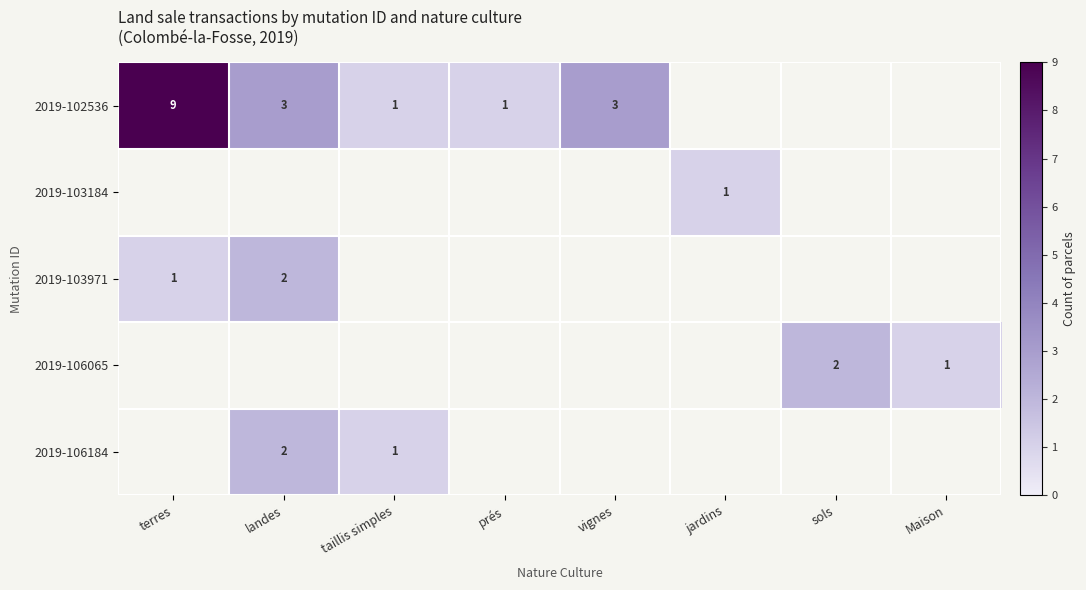

The value of 2019-102536 at taillis simples is 0. True or false?

False